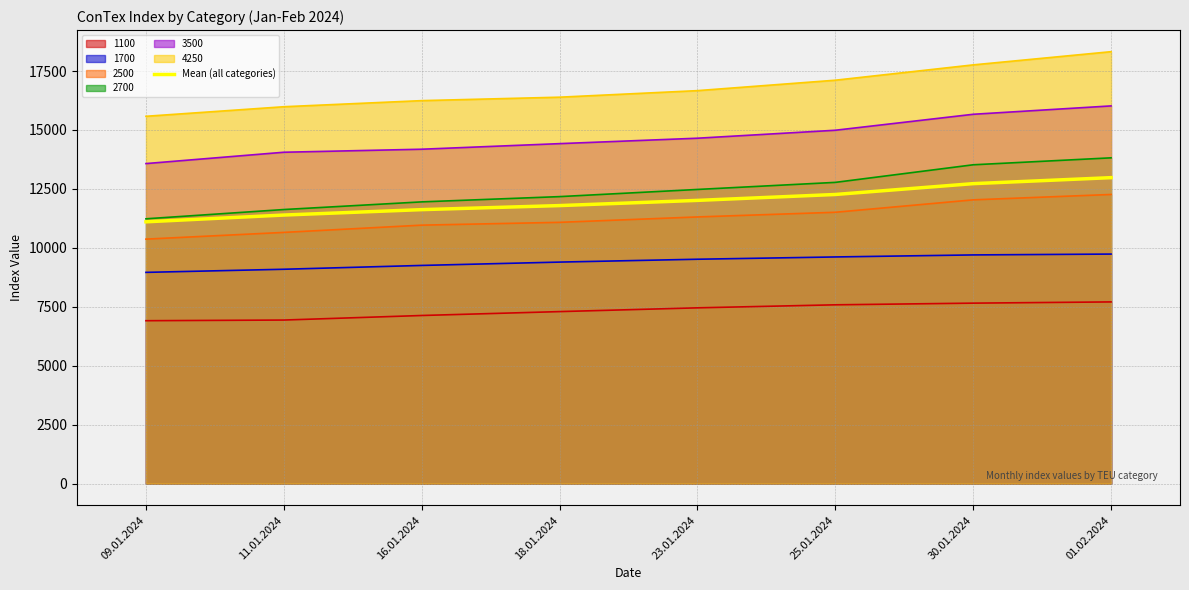

How many series are shown in this chart?

7